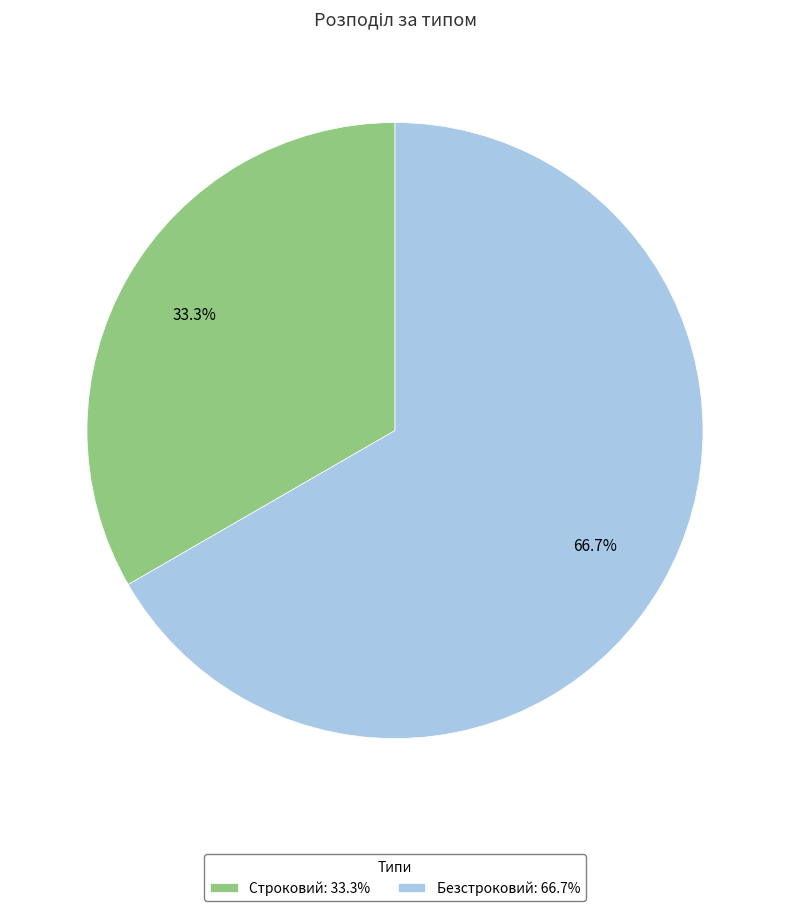

Approximately how many times larger is the value at Строковий: 33.3% compared to Безстроковий: 66.7%?

0.5